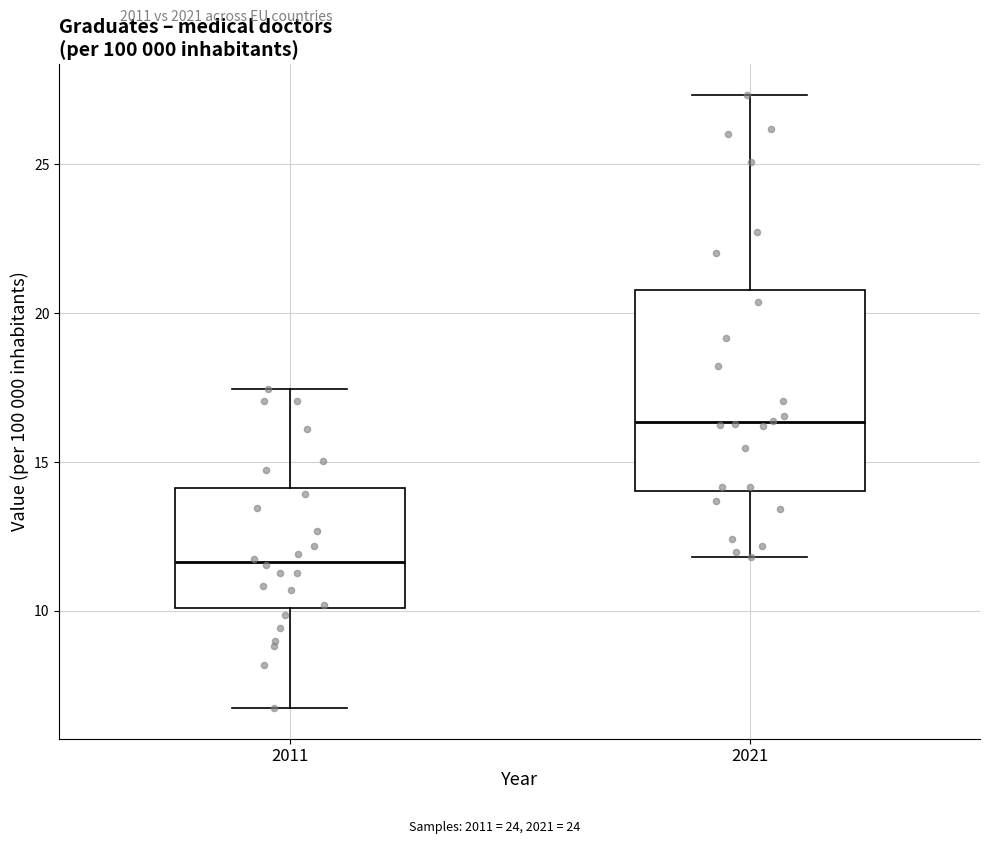

Which box has the lowest median line?

2011